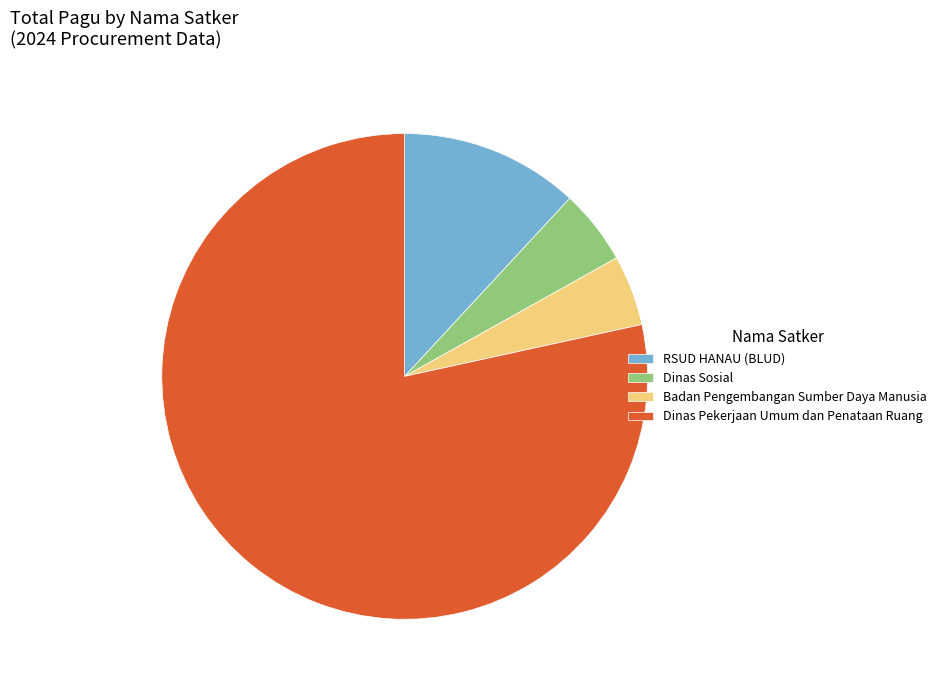

How many segments does this pie chart have?

4